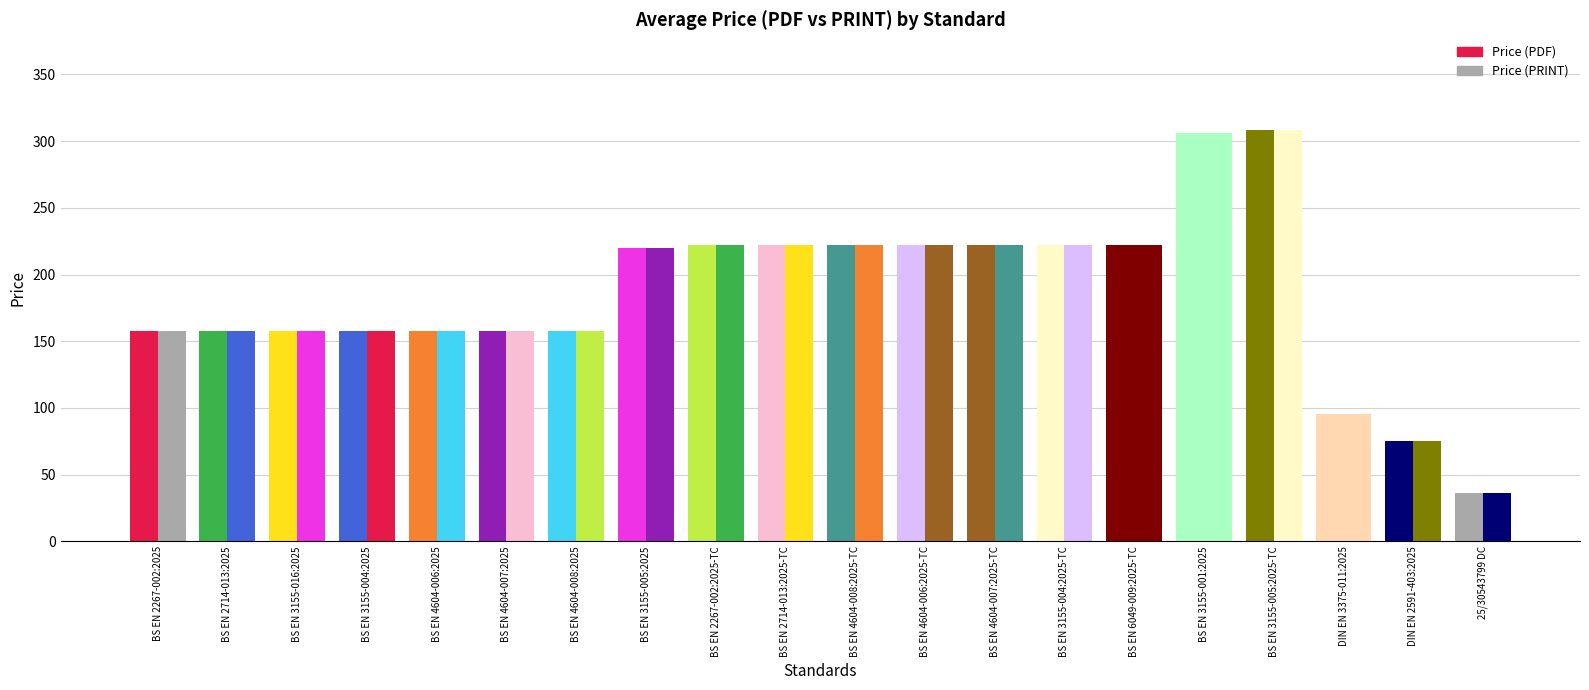

At DIN EN 3375-011:2025, list the series in order from largest to smallest.

Avg Price (PDF), Avg Price (PRINT)